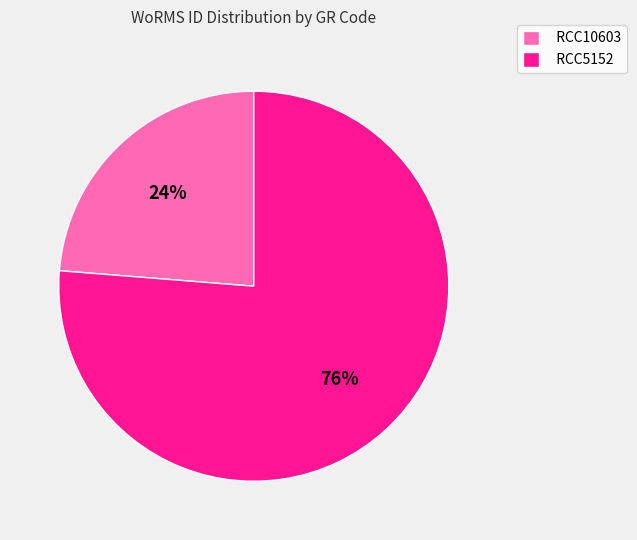

What is the majority slice?

RCC5152